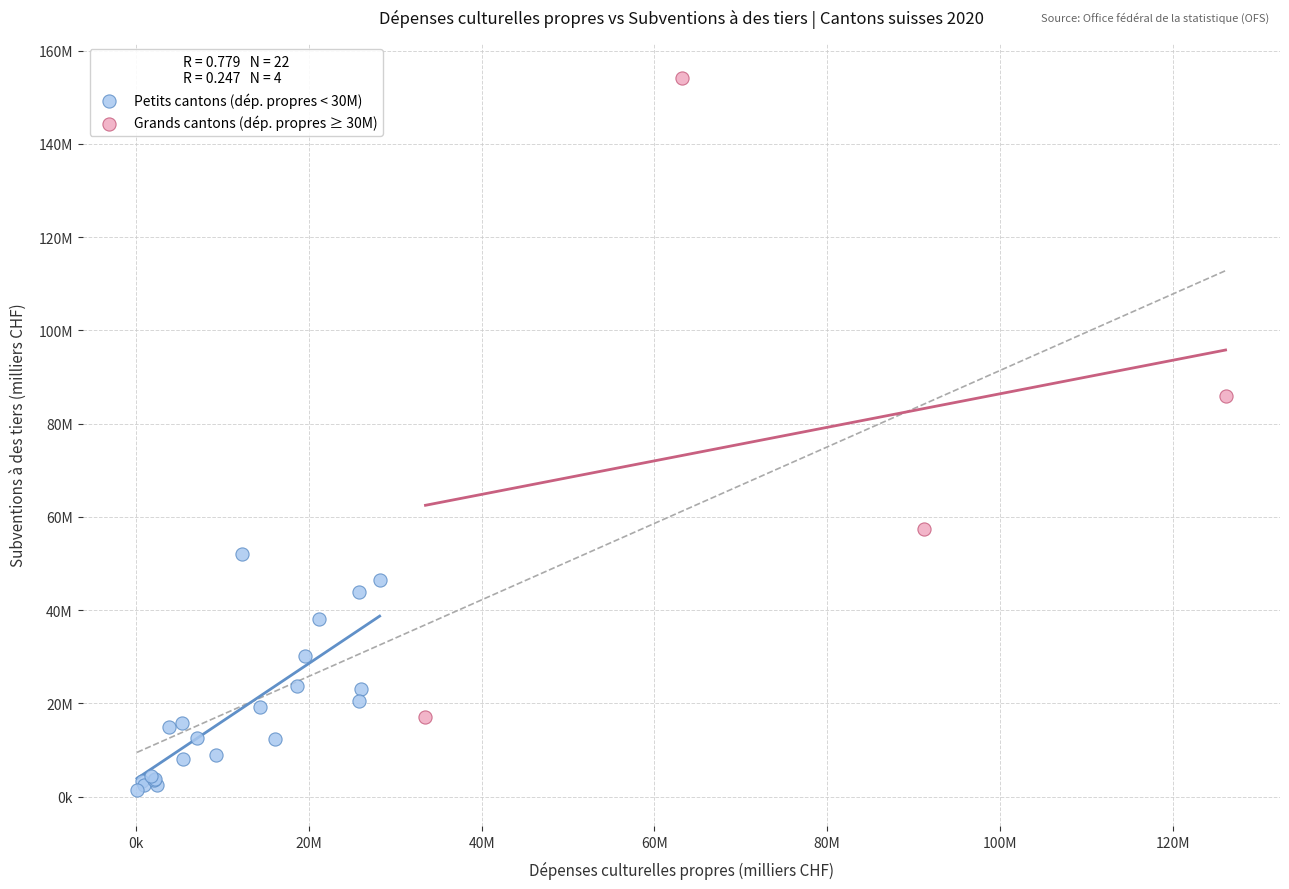

Which series has the largest Y range (max minus min)?

Grands cantons (dép. propres ≥ 30M)